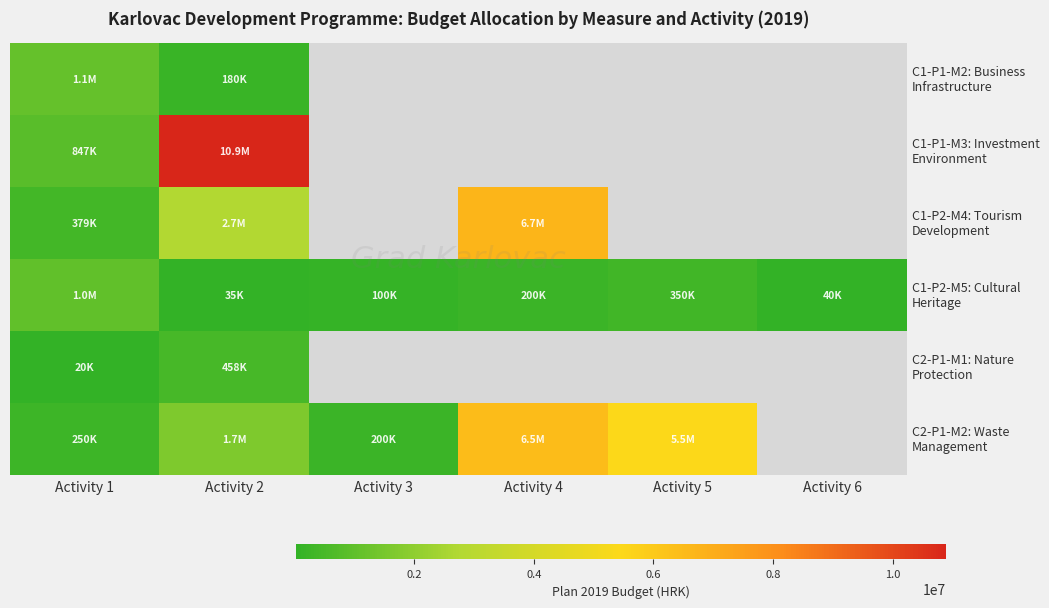

What is the difference between the highest and lowest values at Activity 1?

1080000.0